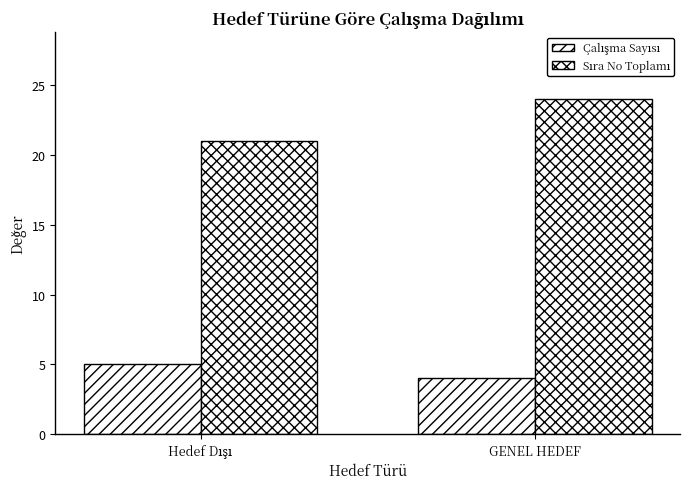

Does the chart contain stacked bars?

No